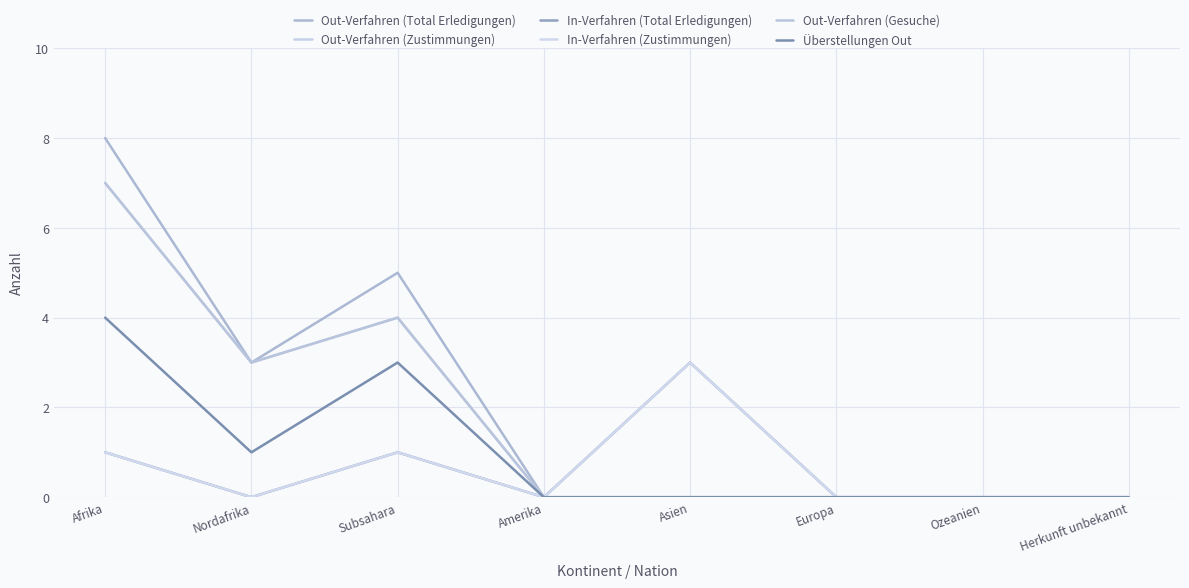

Where is In-Verfahren (Total Erledigungen) nearest to the value 1?

Afrika